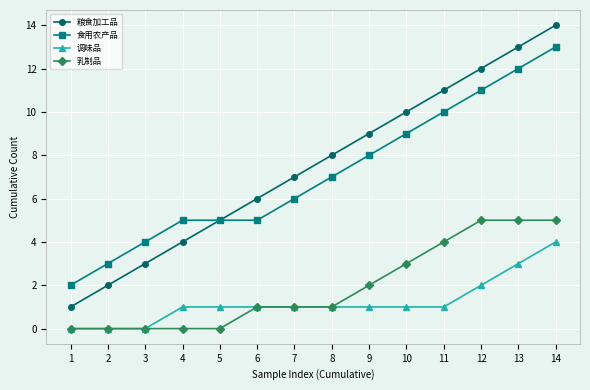

Is the value of 调味品 at 8 greater than the value of 粮食加工品 at 6?

No